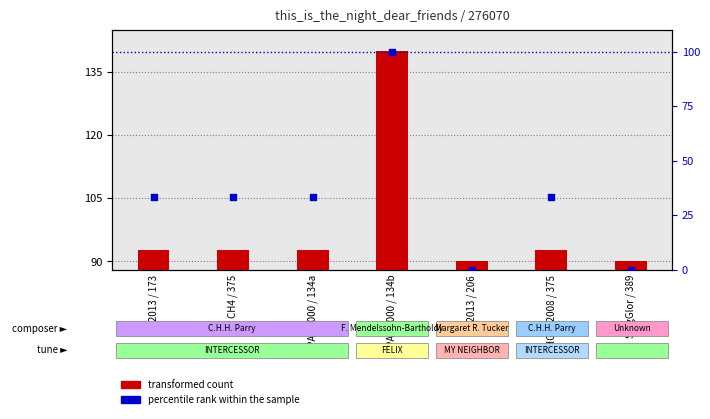

What are all the series names shown in the legend?

transformed count, percentile rank within the sample